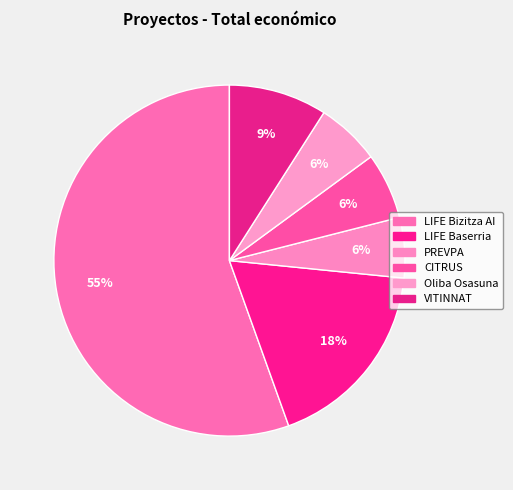

To the nearest percent, what is the difference between the largest and smallest slice percentages?

50%